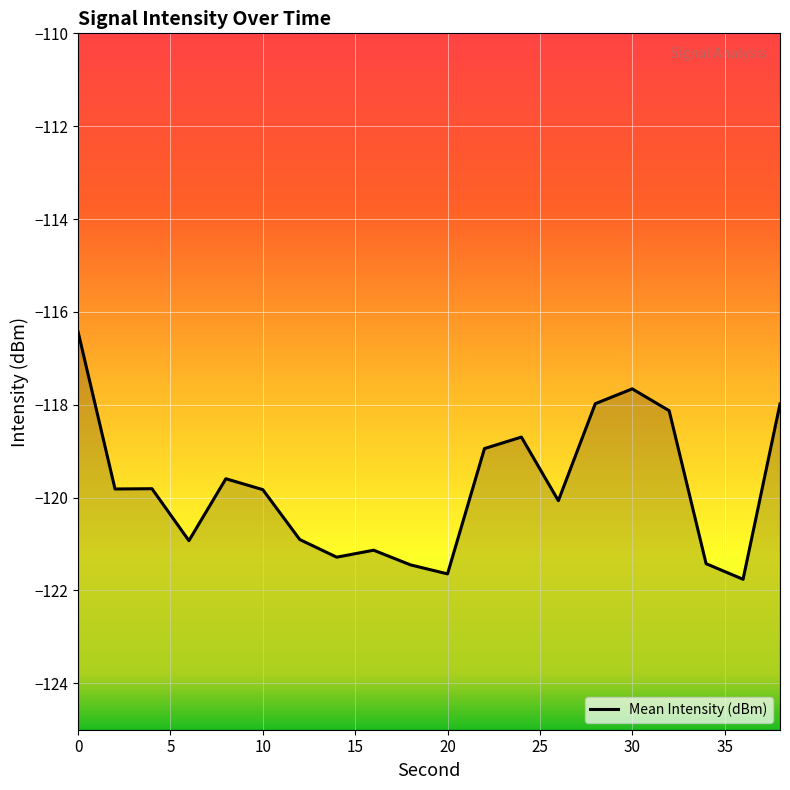

What is the value of the 10th point from the left?

-121.4